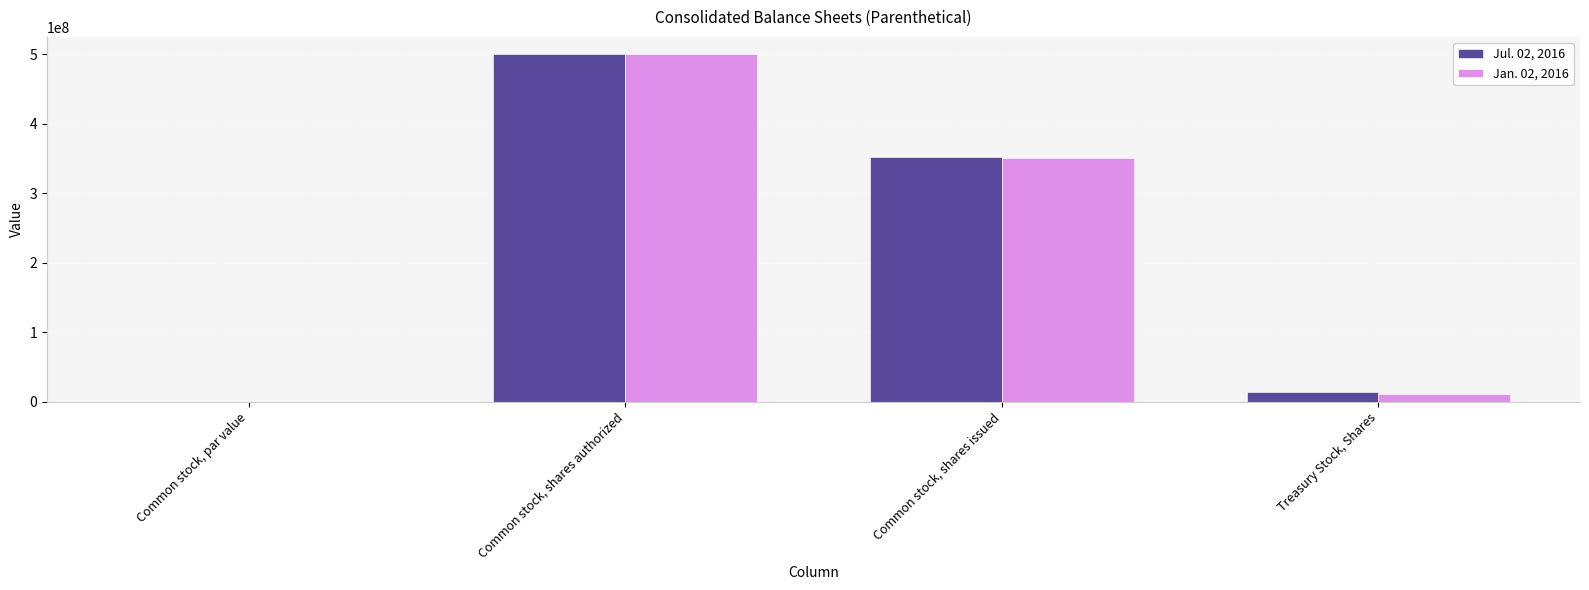

At which category is the sum across all series the highest?

Common stock, shares authorized